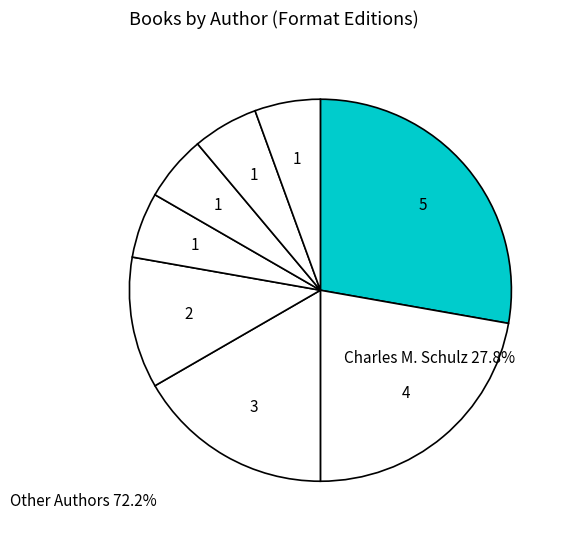

Is there any slice that represents more than half of the pie?

No